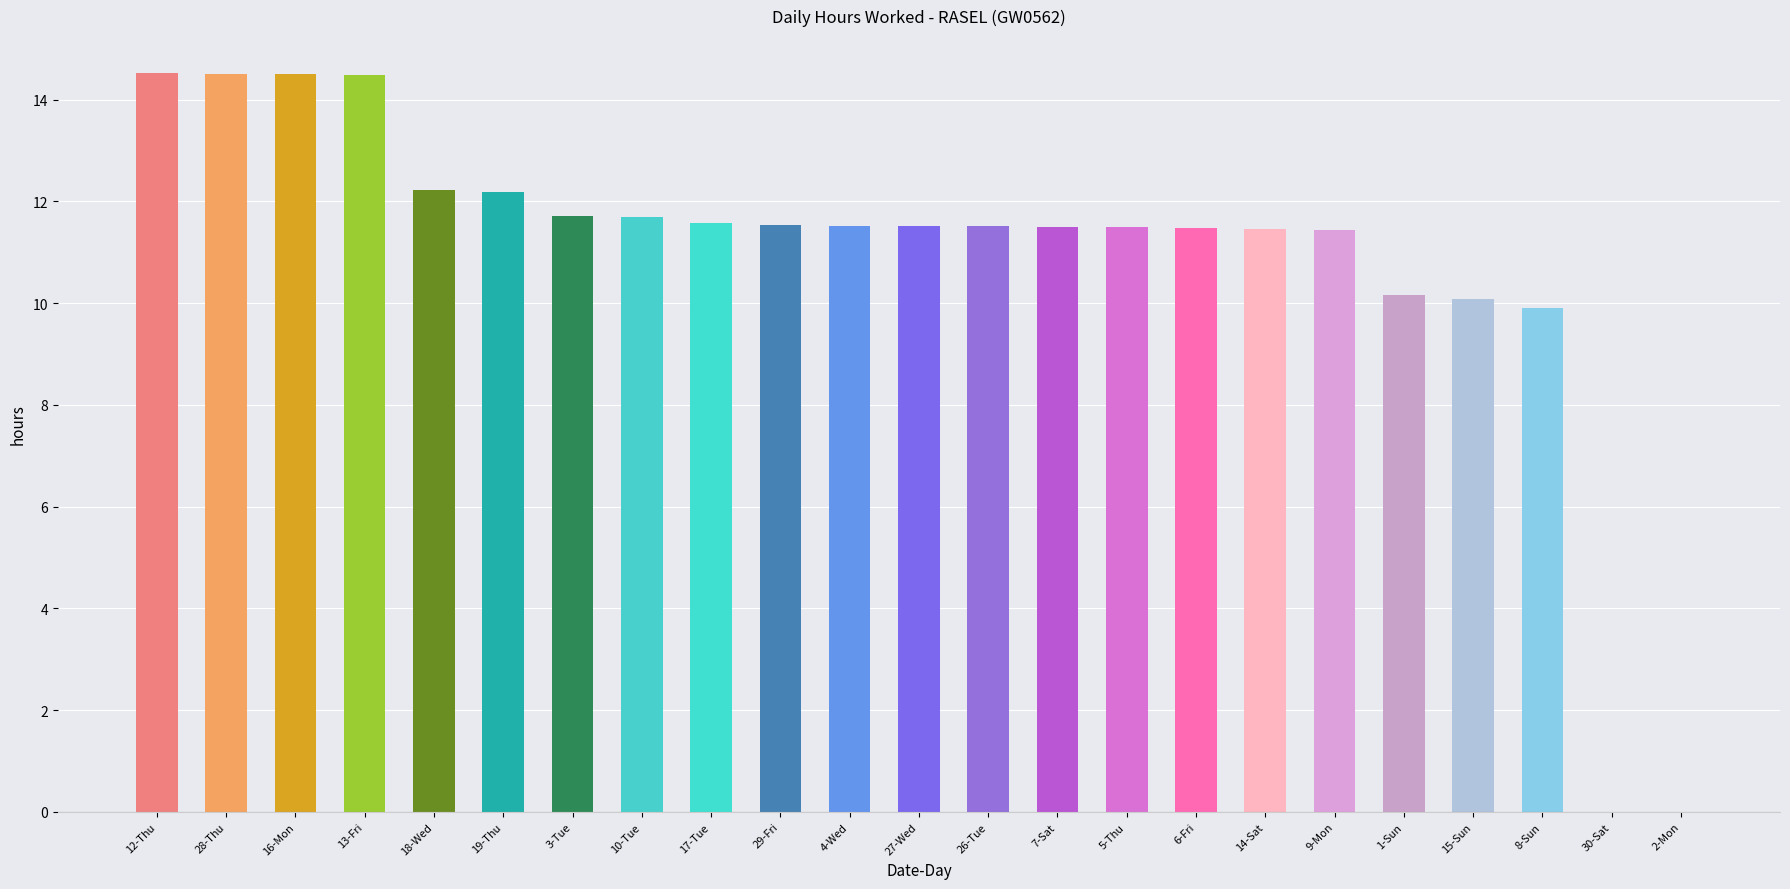

True or false: the data shows 12.2 at 19-Thu.

True